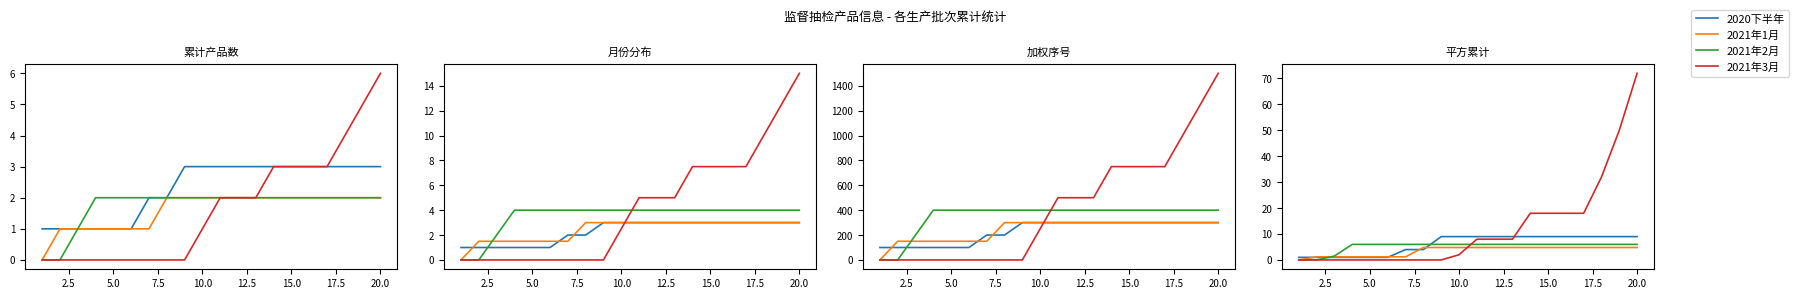

At which label does 2020下半年 reach its peak?

20.0